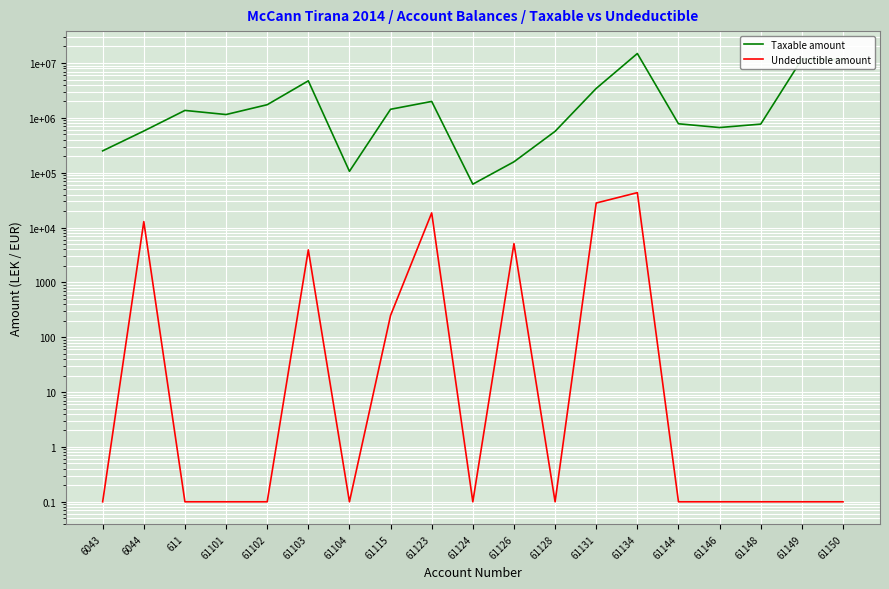

Is it true that Taxable amount equals 331977.5 at 61115?

False